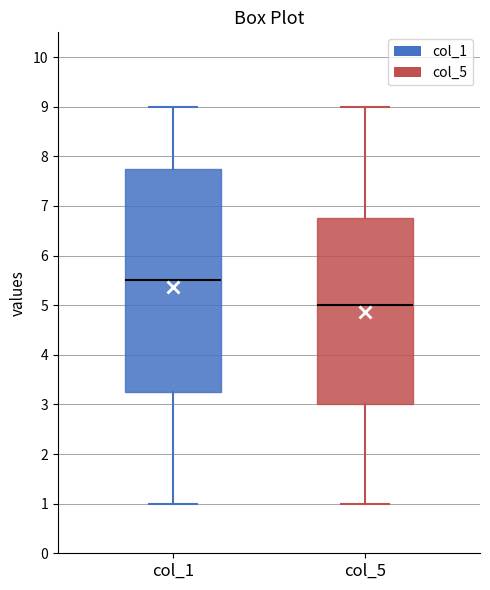

Which box is the tallest, from its lower edge to its upper edge?

col_1